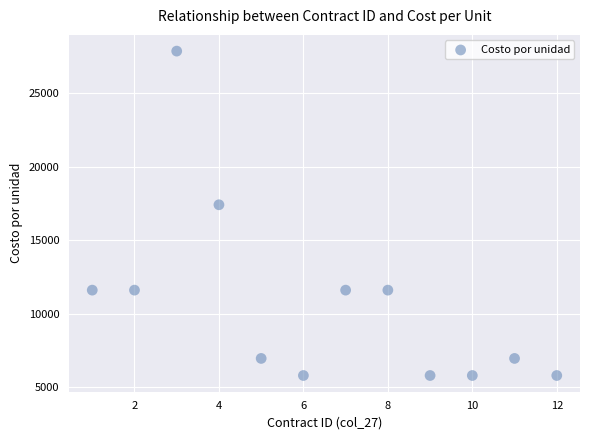

What Y value in the scatter plot is closest to 16820?

17400